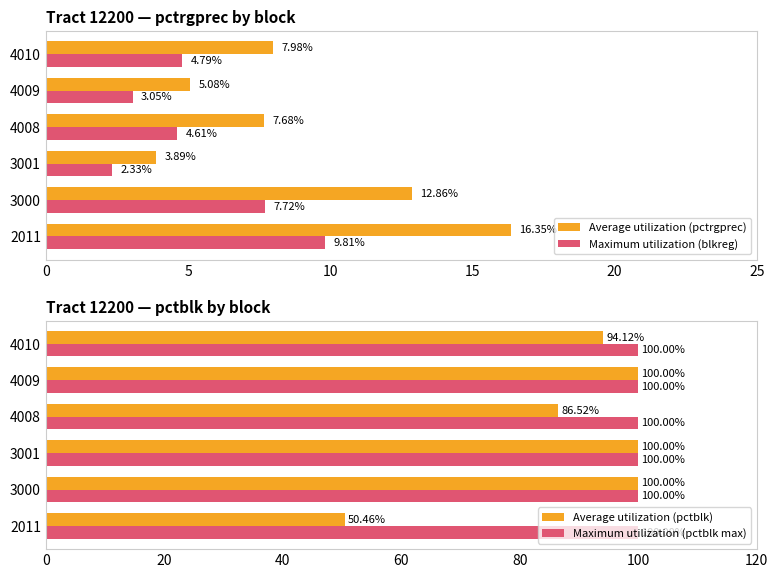

What is the greatest value displayed?

100.0